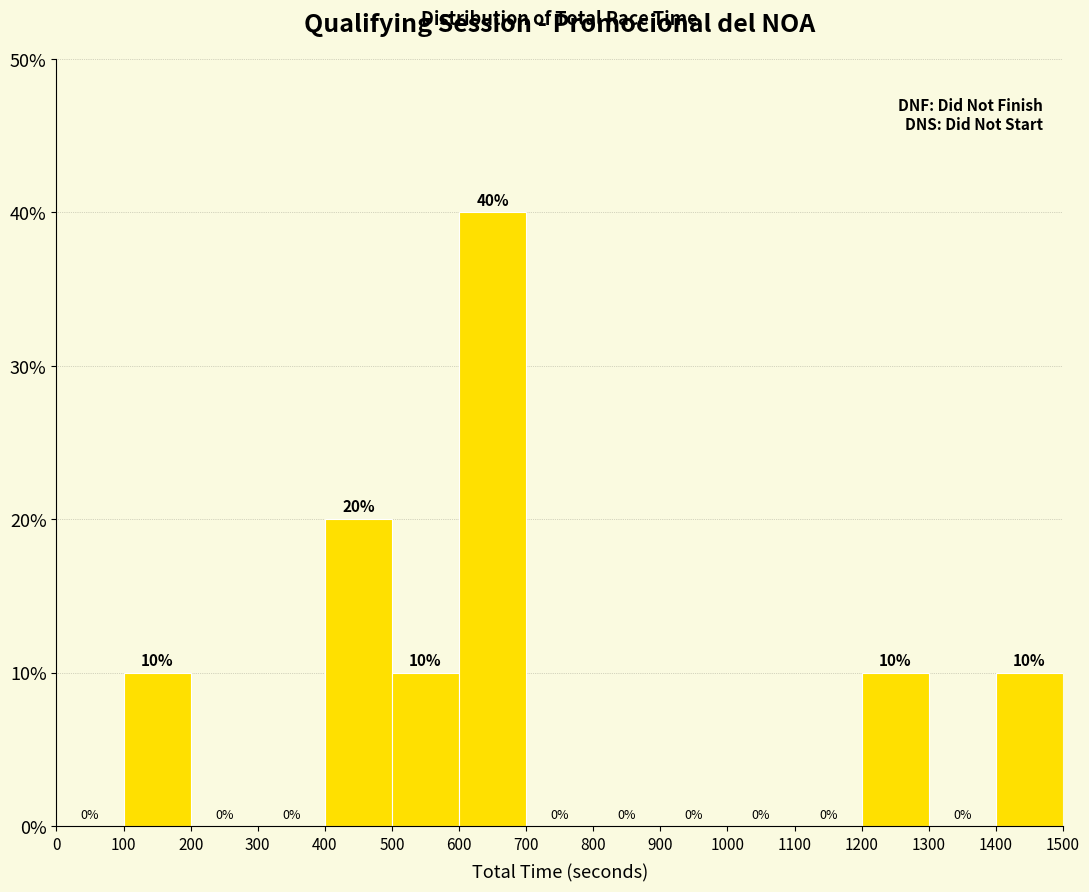

Reading left to right, transcribe this chart: for each bar, give the range it covers on the x-axis and its height.

0 to 100: 0
100 to 200: 10
200 to 300: 0
300 to 400: 0
400 to 500: 20
500 to 600: 10
600 to 700: 40
700 to 800: 0
800 to 900: 0
900 to 1000: 0
1000 to 1100: 0
1100 to 1200: 0
1200 to 1300: 10
1300 to 1400: 0
1400 to 1500: 10